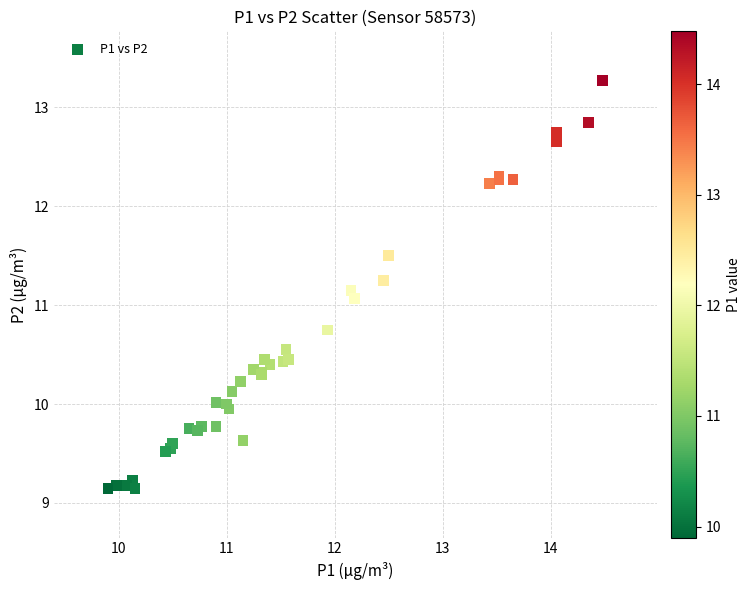

What Y value in the scatter plot is closest to 11?

11.1